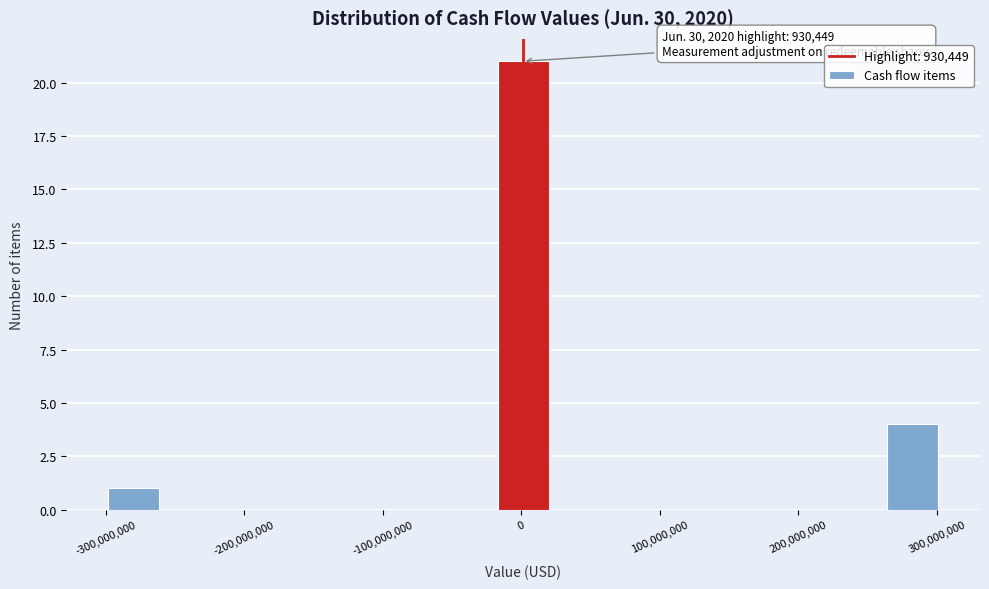

Over which range of the x-axis is the bar tallest?

-20000000 to 20000000